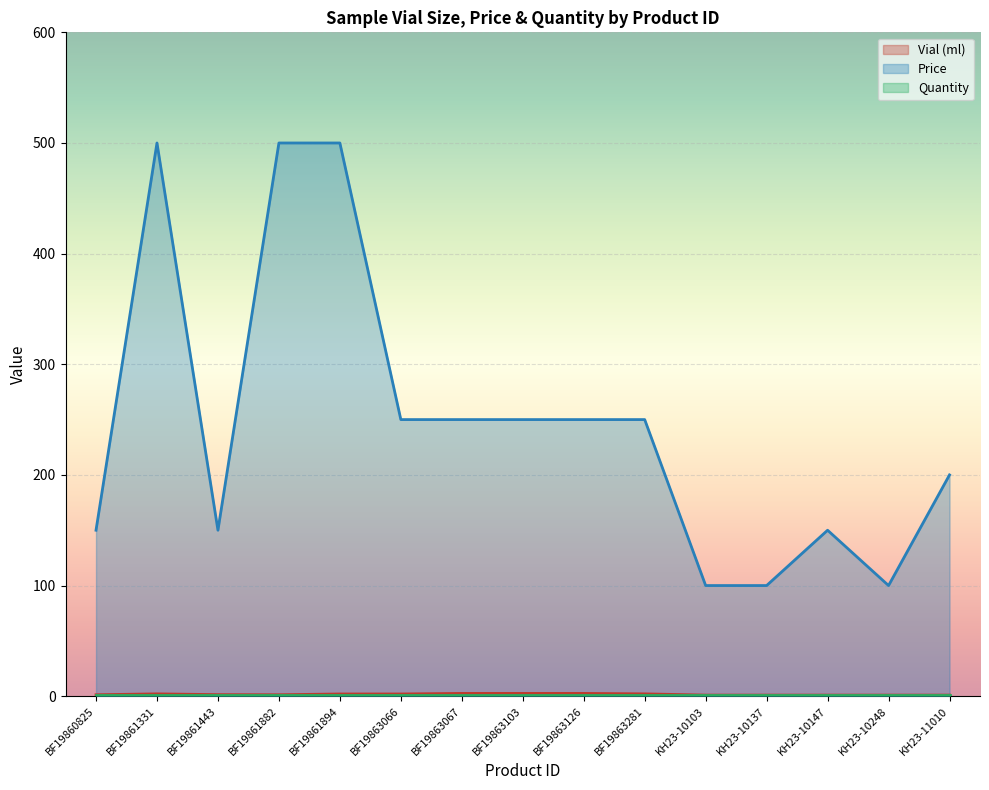

How many series are shown in this chart?

3